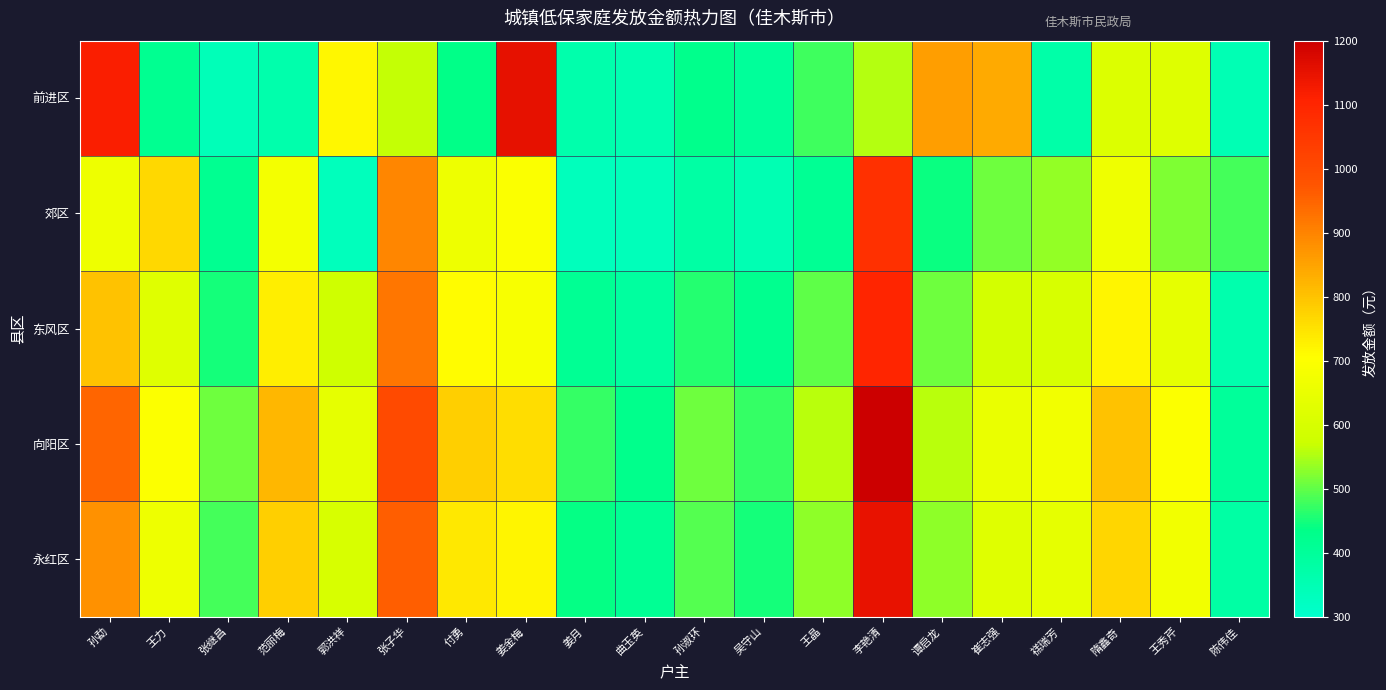

Reading right to left, what are all the values shown in this chart?

前进区: 陈伟佳=347	王秀芹=618	隋鑫奇=614	禚瑞芳=372	崔志强=838	谭启龙=858	李艳清=556	王晶=478	吴守山=400	孙淑环=429	曲玉英=353	姜月=364	姜金梅=1153	付勇=434	张子华=564	郭洪祥=718	范丽梅=364	张继昌=339	王力=419	孙勐=1117
郊区: 陈伟佳=480	王秀芹=520	隋鑫奇=664	禚瑞芳=535	崔志强=510	谭启龙=442	李艳清=1071	王晶=412	吴守山=351	孙淑环=378	曲玉英=337	姜月=332	姜金梅=694	付勇=660	张子华=896	郭洪祥=334	范丽梅=679	张继昌=418	王力=765	孙勐=659
东风区: 陈伟佳=360	王秀芹=640	隋鑫奇=720	禚瑞芳=600	崔志强=590	谭启龙=510	李艳清=1100	王晶=500	吴守山=420	孙淑环=460	曲玉英=390	姜月=410	姜金梅=690	付勇=710	张子华=920	郭洪祥=580	范丽梅=730	张继昌=450	王力=620	孙勐=800
向阳区: 陈伟佳=400	王秀芹=700	隋鑫奇=800	禚瑞芳=670	崔志强=650	谭启龙=560	李艳清=1200	王晶=560	吴守山=470	孙淑环=510	曲玉英=430	姜月=470	姜金梅=760	付勇=780	张子华=1000	郭洪祥=640	范丽梅=820	张继昌=510	王力=700	孙勐=950
永红区: 陈伟佳=380	王秀芹=670	隋鑫奇=770	禚瑞芳=640	崔志强=620	谭启龙=530	李艳清=1150	王晶=530	吴守山=450	孙淑环=490	曲玉英=410	姜月=440	姜金梅=720	付勇=740	张子华=960	郭洪祥=600	范丽梅=780	张继昌=480	王力=660	孙勐=880